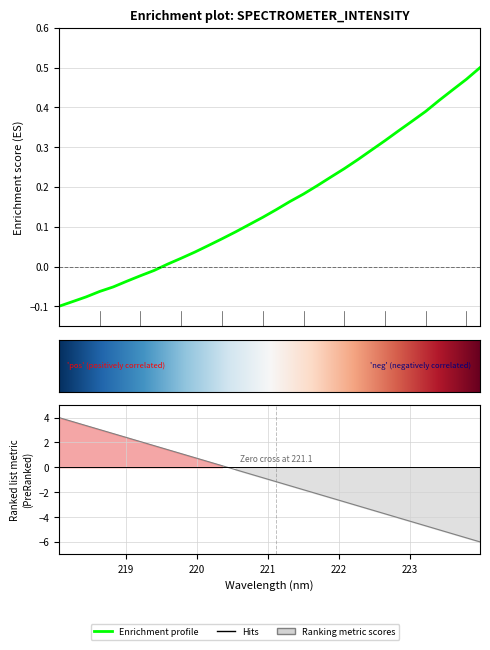

Read the value at 218.442.

-0.1